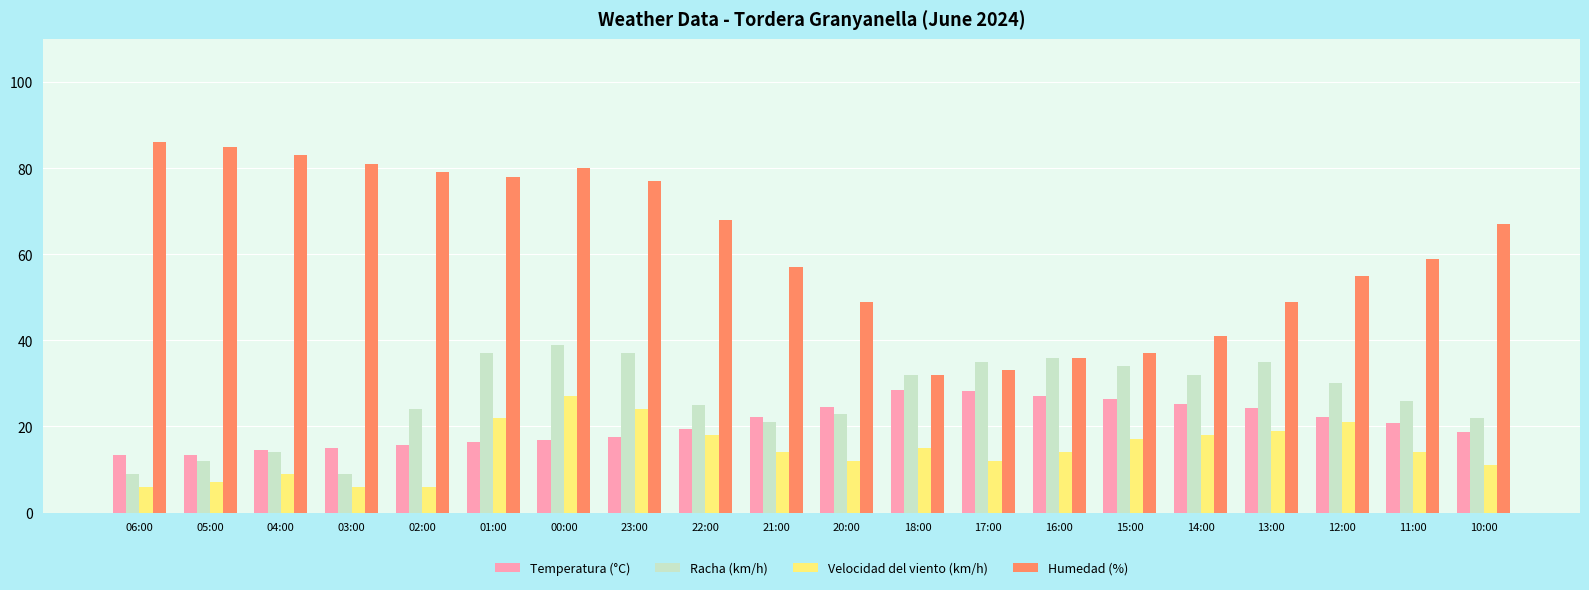

Rank the series at 21:00 from highest to lowest value.

Humedad (%), Temperatura (°C), Racha (km/h), Velocidad del viento (km/h)